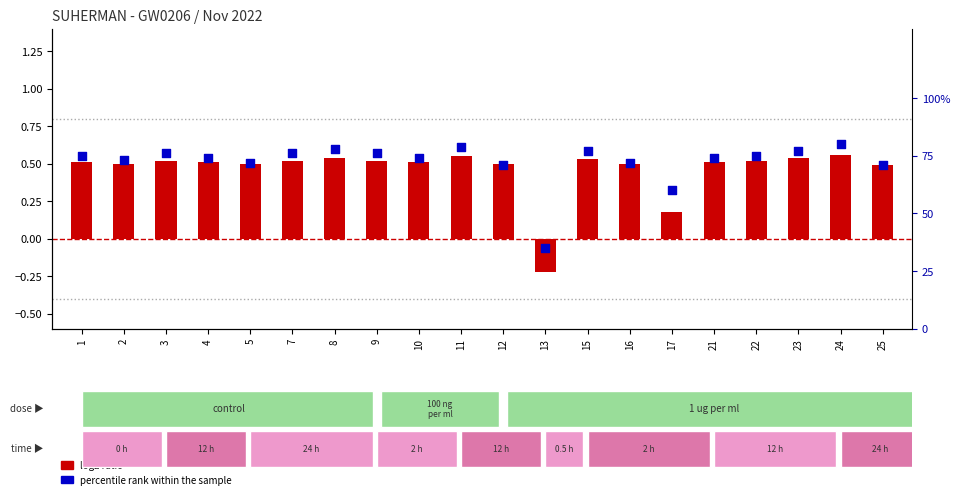

Which series has the widest spread of Y values?

percentile rank within the sample